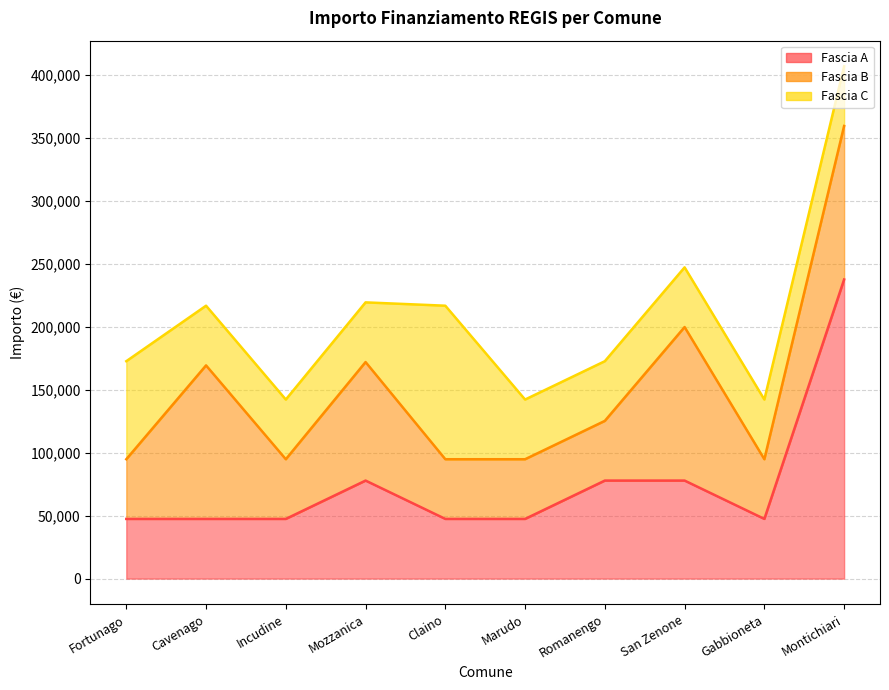

After their last crossing, which series has the higher values: Fascia B or Fascia A?

Fascia B